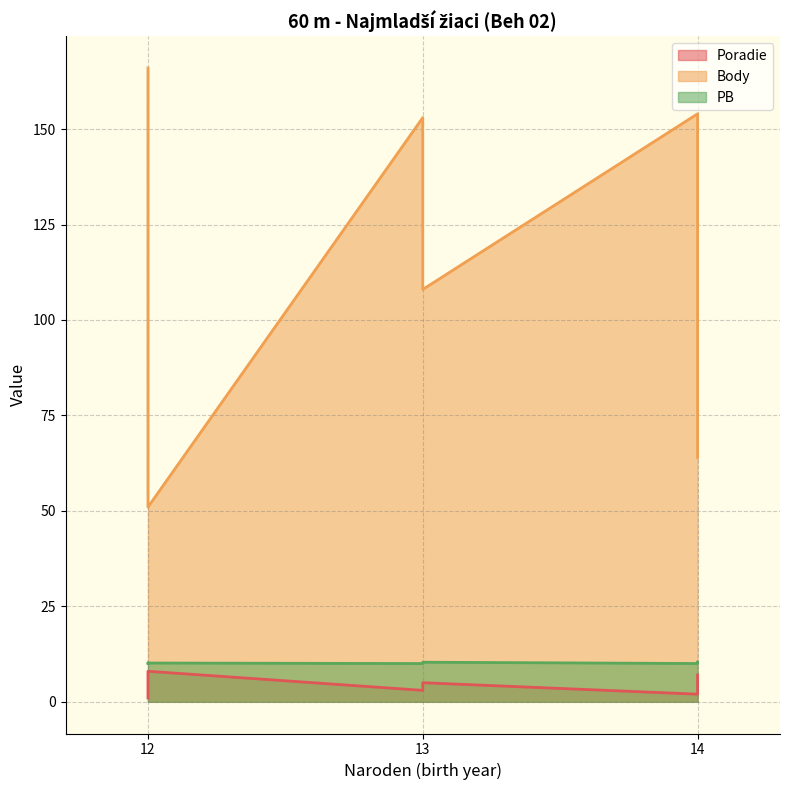

Reading left to right, list all the values displayed in this chart.

Poradie: Vrba Adam=1.0	Szabó Dávid=2.0	Maslík Mike=3.0	Viktorín Martin=4.0	Kósa Adam=5.0	Tóth Filip=6.0	Čahoj Daniel=7.0	Podstupka Peter=8.0
Body: Vrba Adam=166.0	Szabó Dávid=154.0	Maslík Mike=153.0	Viktorín Martin=115.0	Kósa Adam=108.0	Tóth Filip=78.0	Čahoj Daniel=64.0	Podstupka Peter=51.0
PB: Vrba Adam=10.0	Szabó Dávid=10.0	Maslík Mike=10.0	Viktorín Martin=10.2	Kósa Adam=10.4	Tóth Filip=10.4	Čahoj Daniel=10.3	Podstupka Peter=10.2